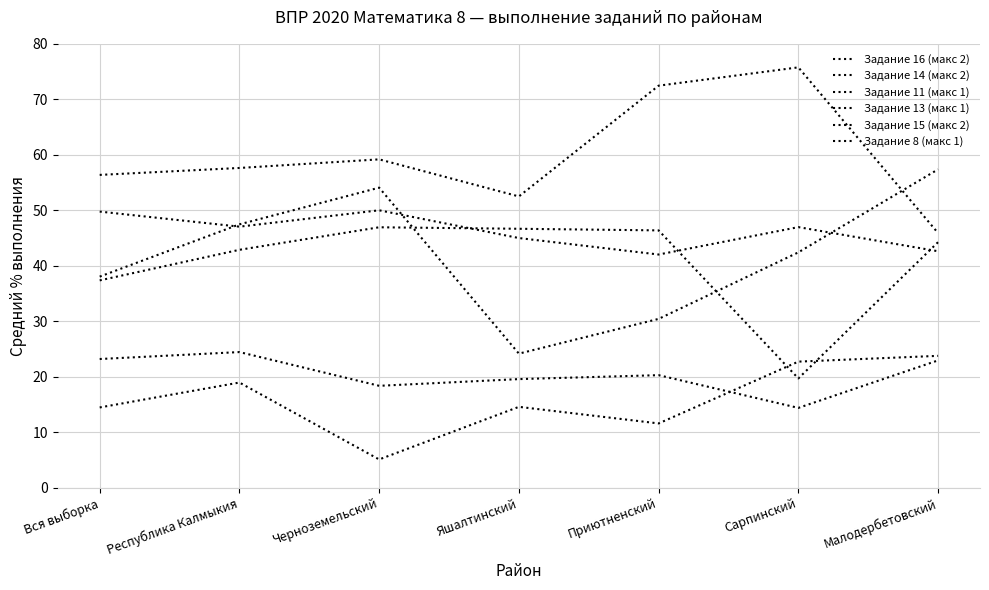

What is the sum of all Задание 11 (макс 1) values?

284.2